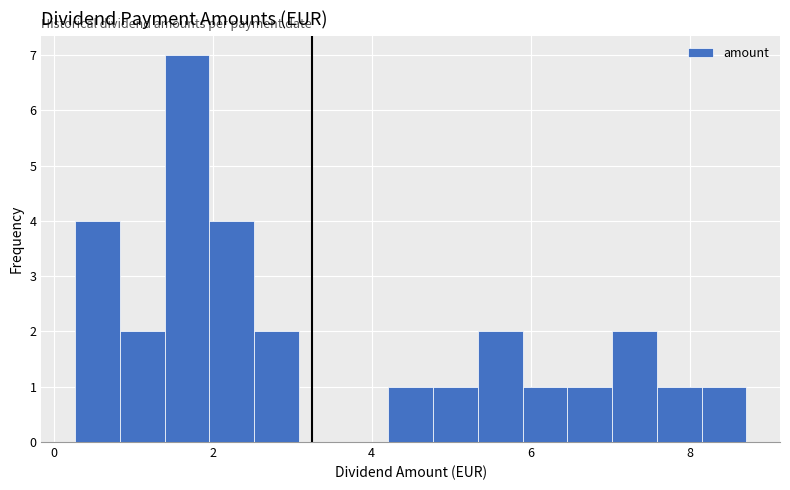

Around what value on the x-axis is the tallest bar? Give the approximate position of its centre, as read against the axis.

1.6